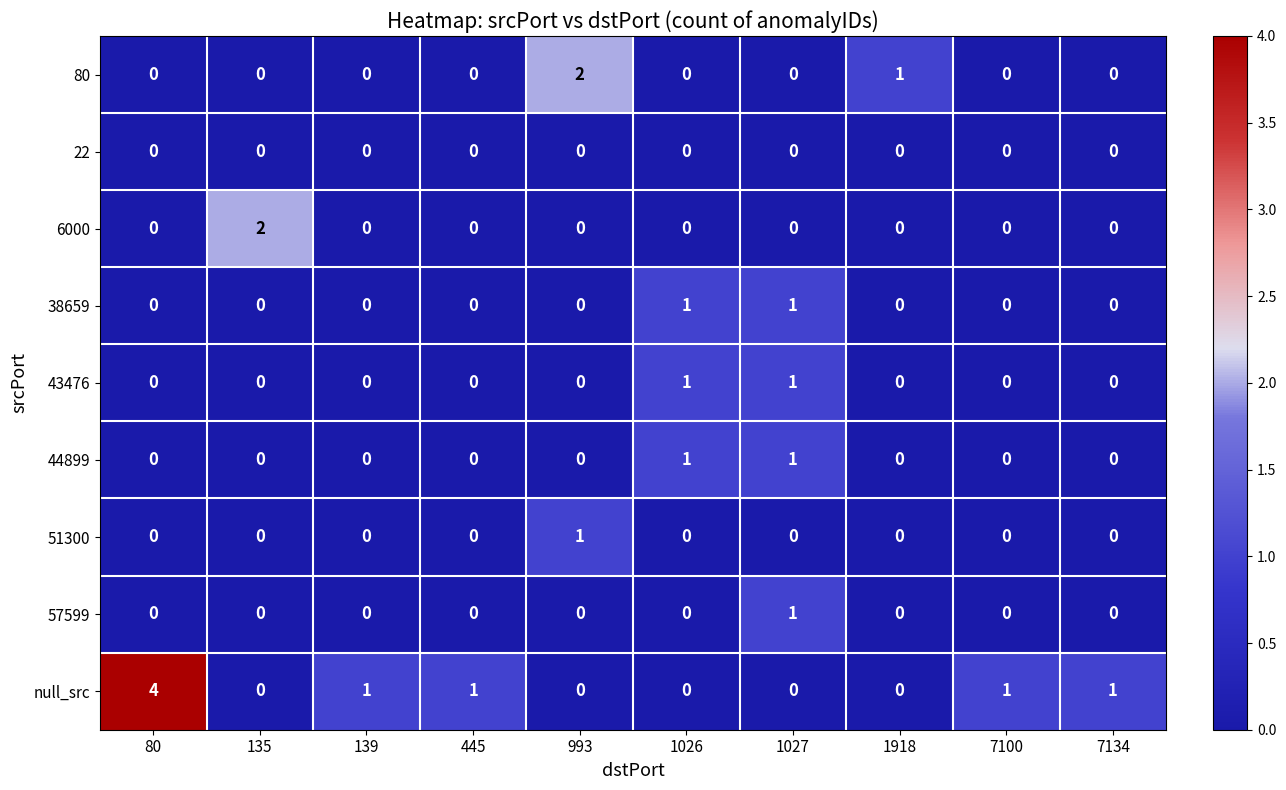

What is the total value across all series at 993?

3